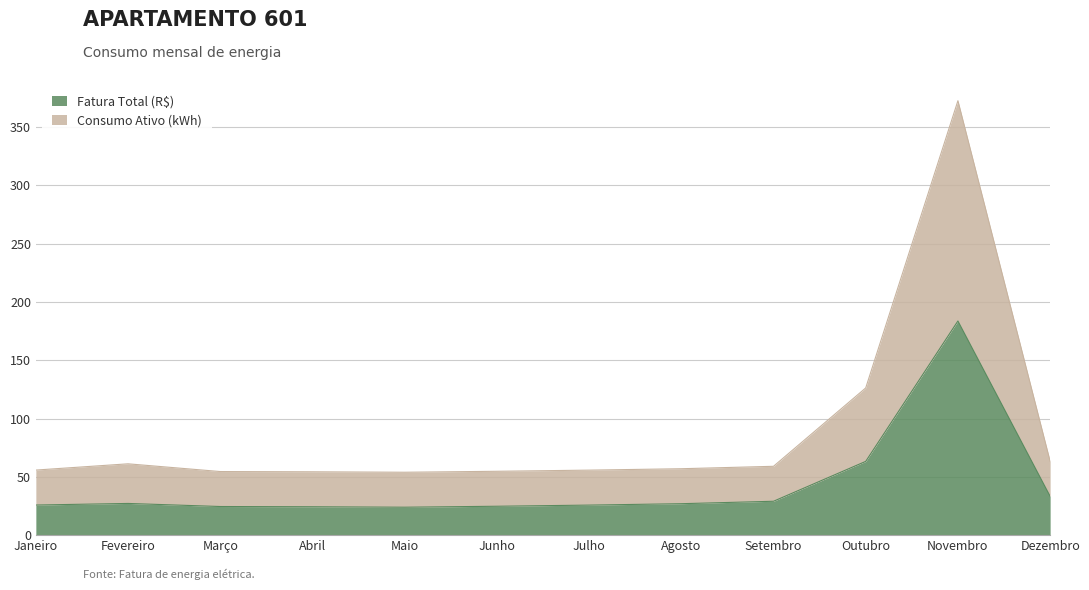

True or false: Fatura Total (R$) has more than 2 interior local peaks.

False